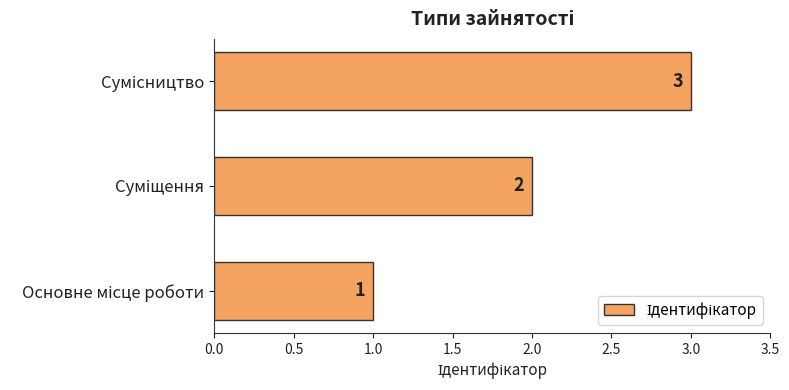

How many values are between 1 and 3?

3